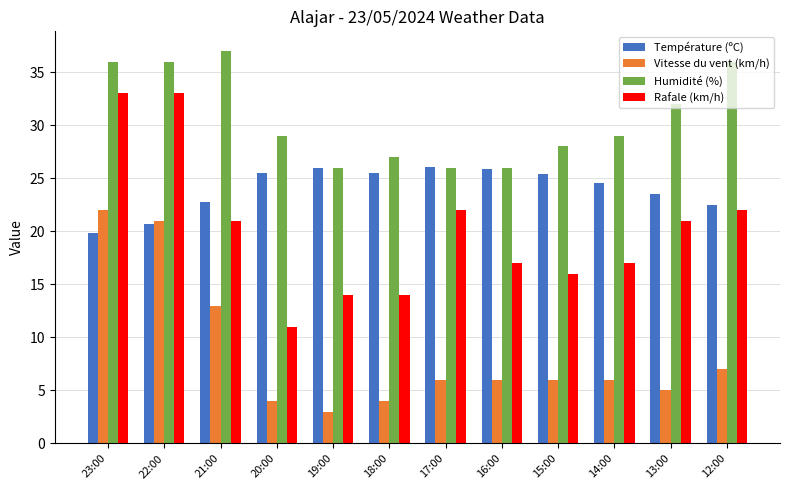

What is the label of the 9th bar from the left?

15:00